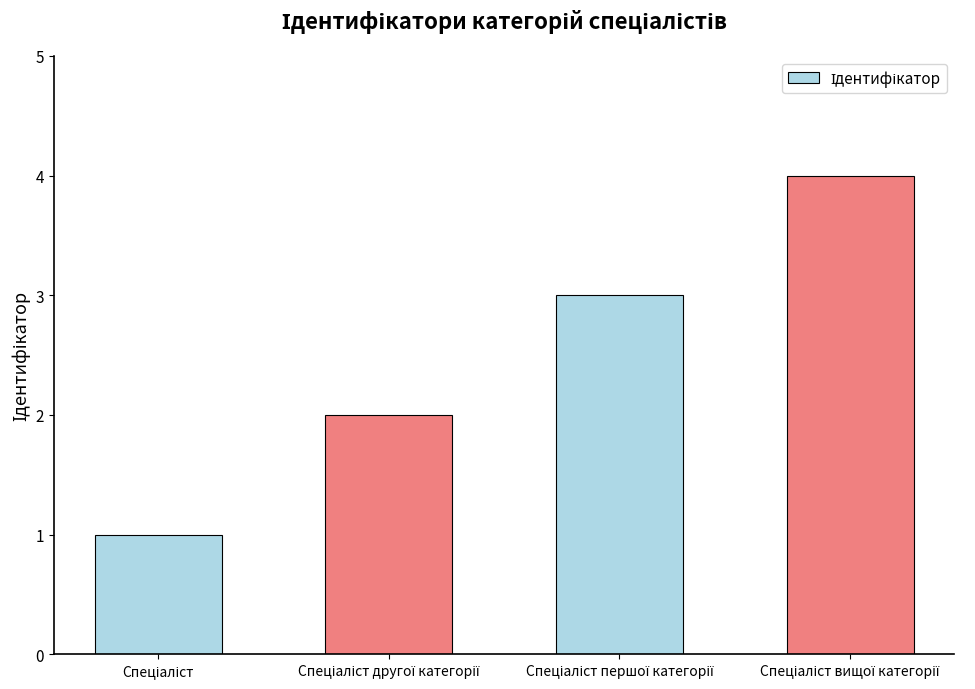

Reading left to right, transcribe all the data shown in this chart.

1	2	3	4